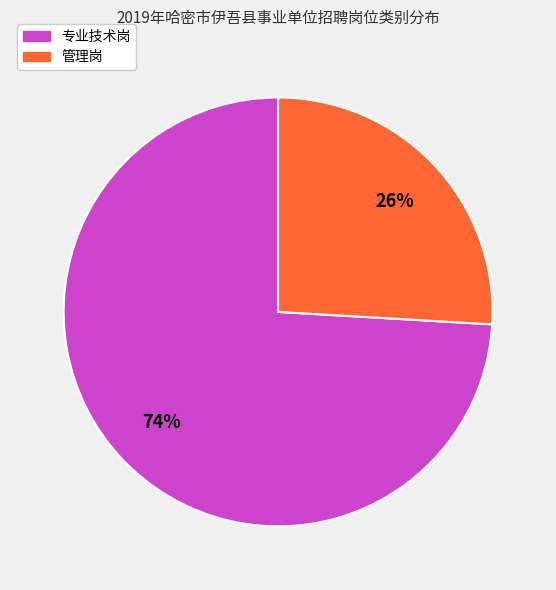

What is the smallest slice in the pie chart?

管理岗